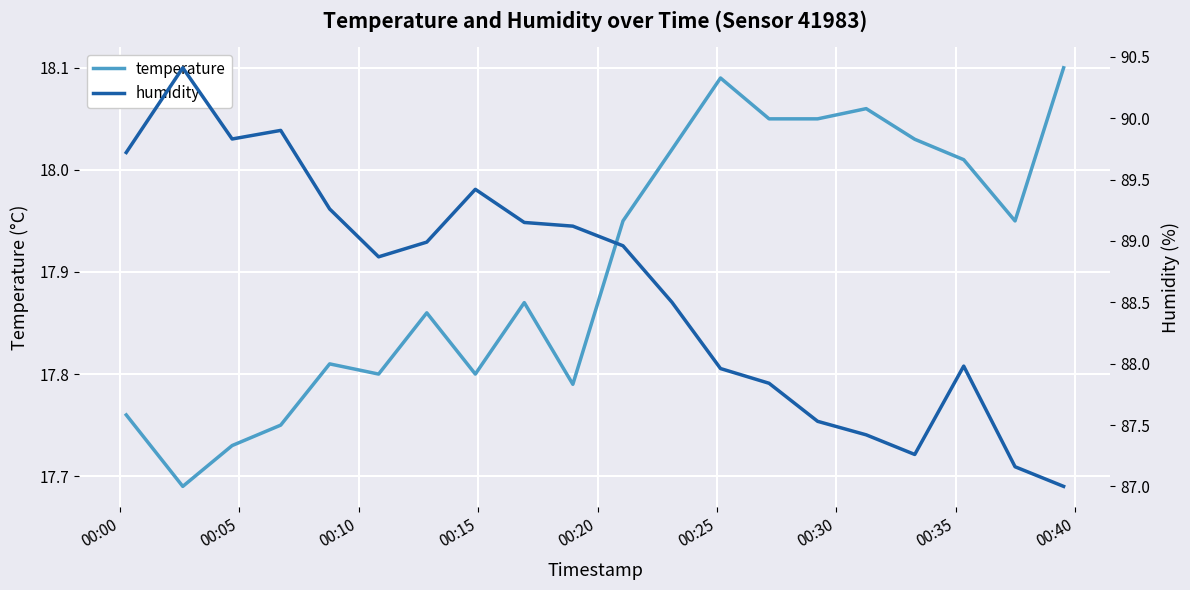

At which category is the sum across all series the highest?

00:05